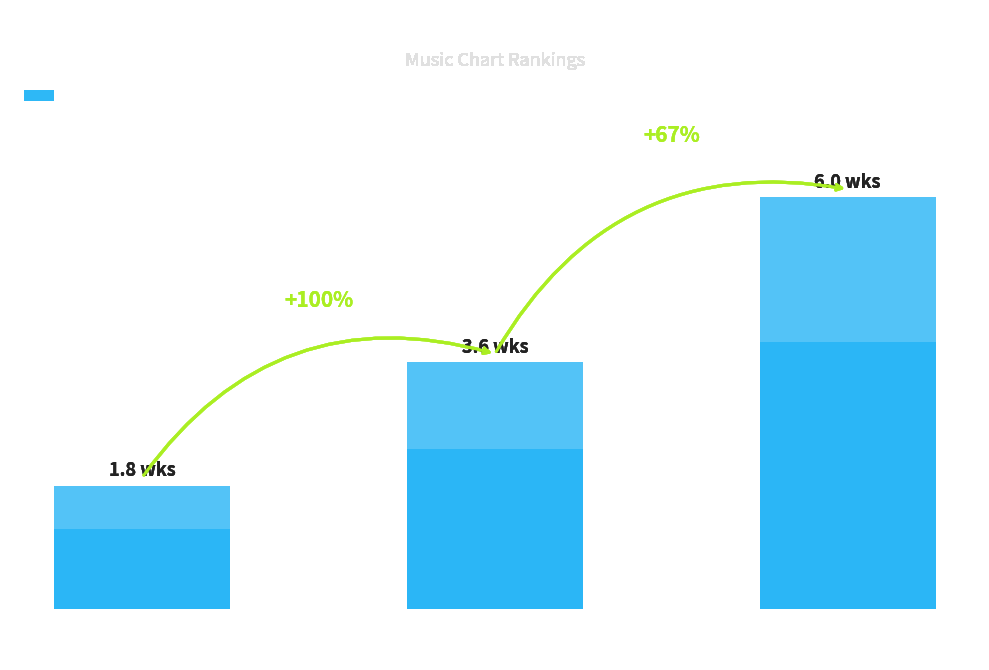

What is the difference between the maximum and minimum values?

4.2